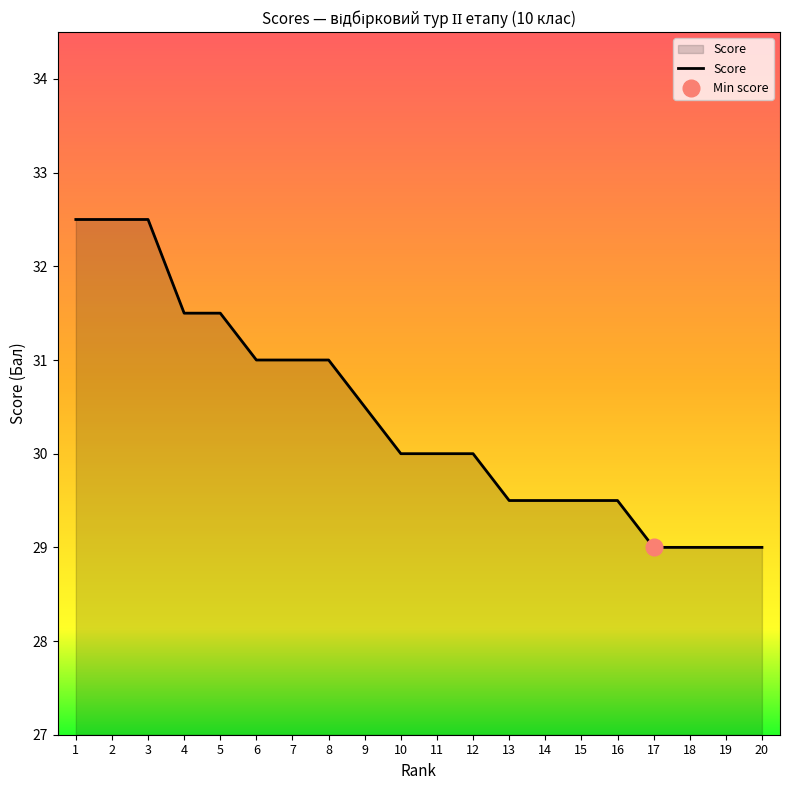

What is the minimum value shown in the chart?

29.0